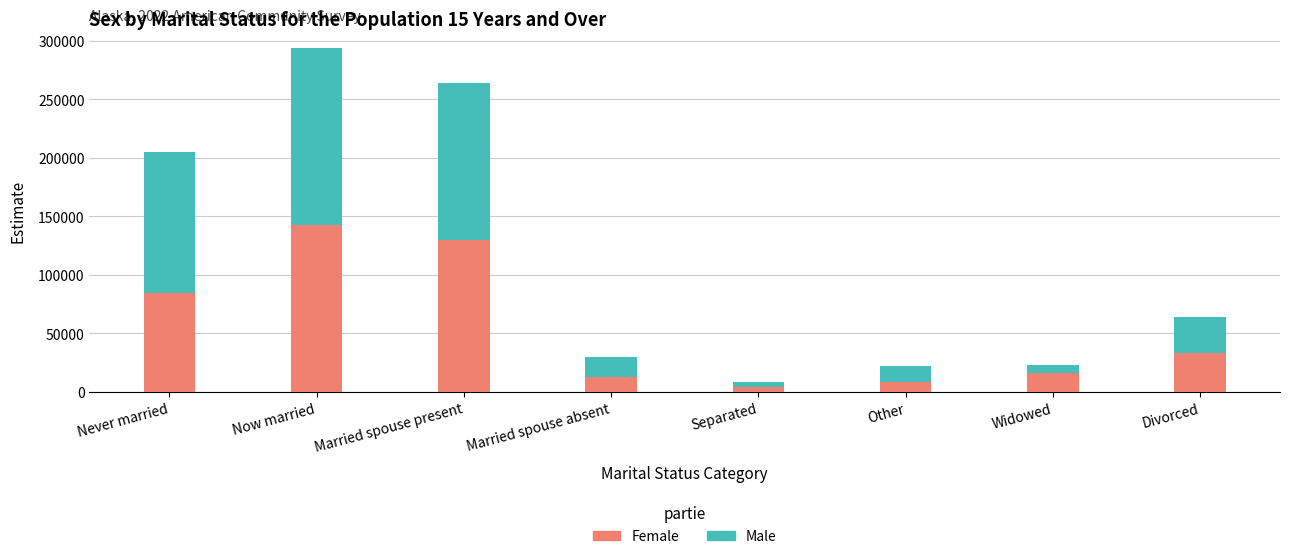

Read the Female value at Other.

8410